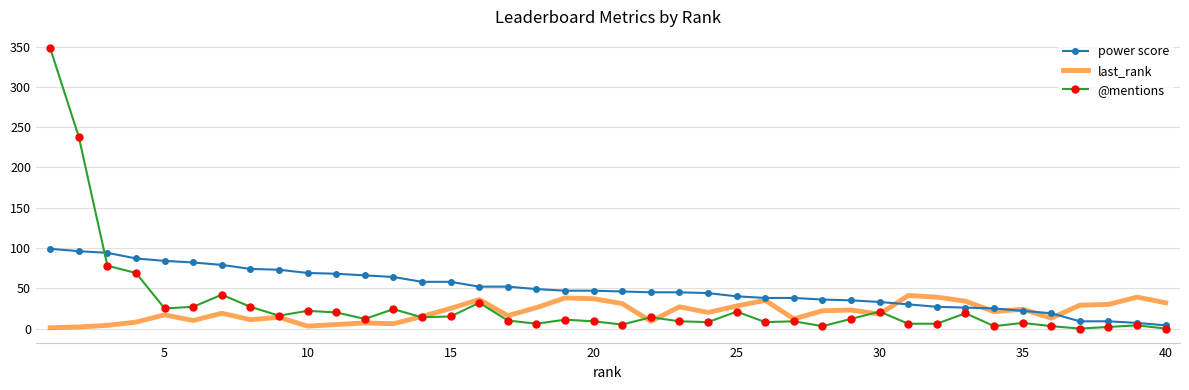

Which series has the widest spread of values?

@mentions